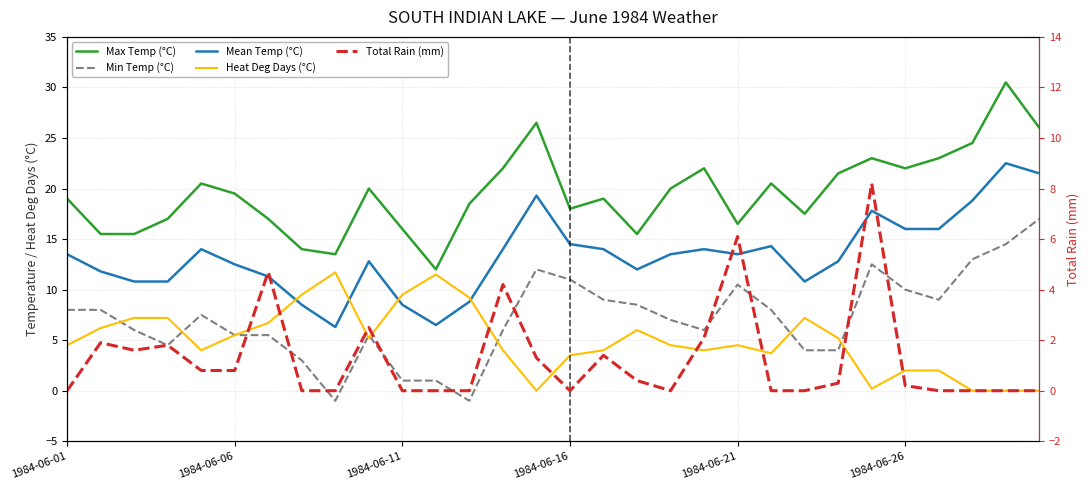

At 13, list the series in order from smallest to largest.

Heat Deg Days (°C), Total Rain (mm), Min Temp (°C), Mean Temp (°C), Max Temp (°C)